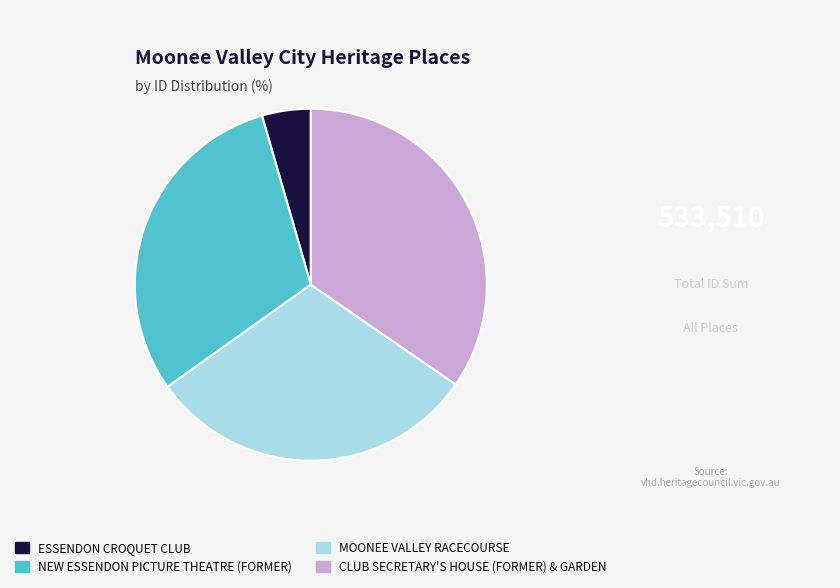

What is the smallest slice in the pie chart?

ESSENDON CROQUET CLUB